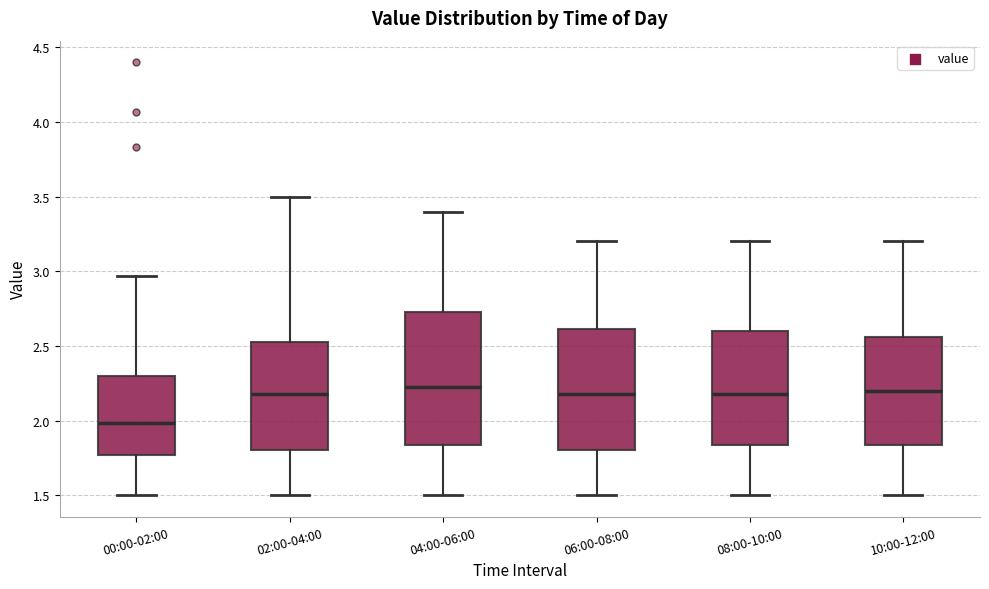

Where is the lower edge of the box for 04:00-06:00 on the y-axis? The values are not printed on the chart, so give them approximately, as read against the axis.

1.85